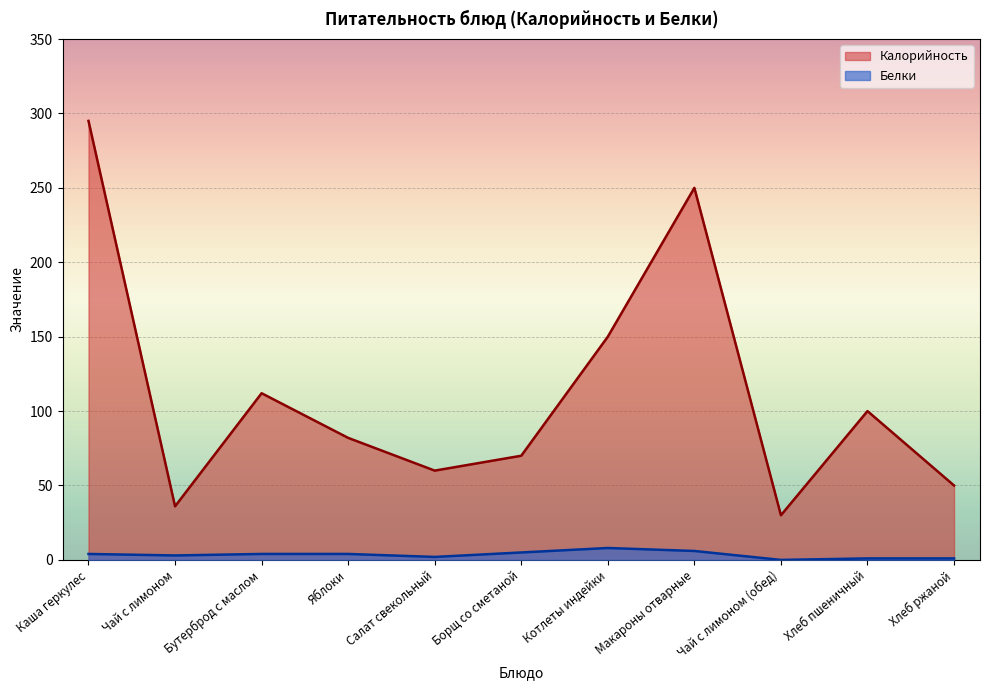

What is the maximum value shown in the chart?

295